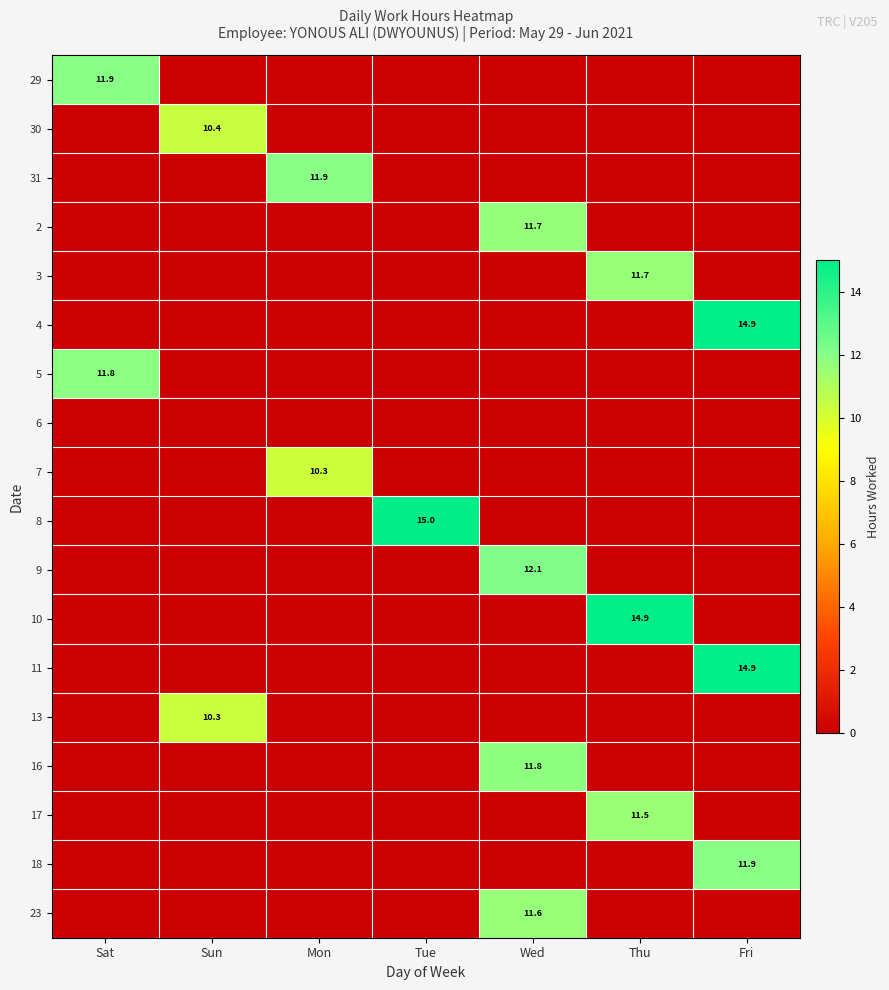

At how many categories does at least one series exceed 0?

7